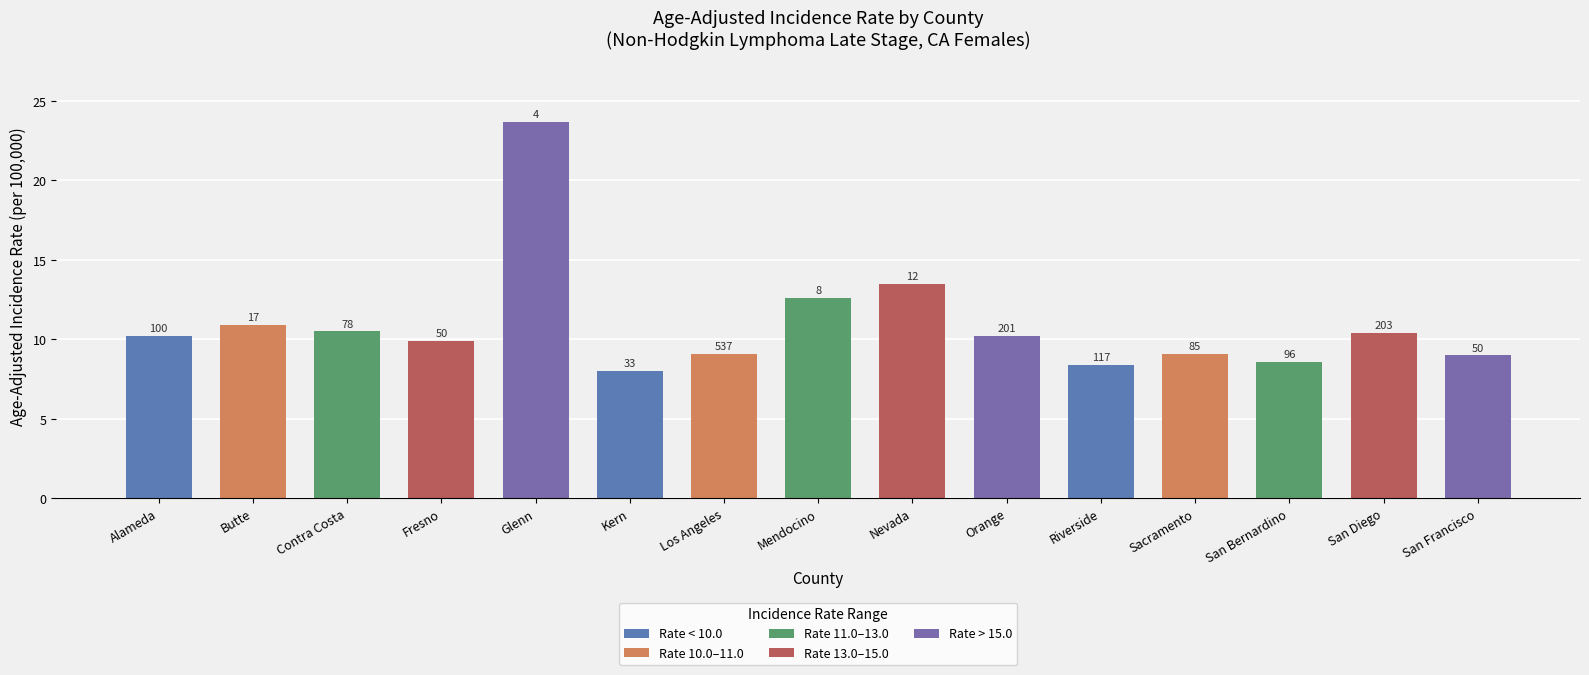

What is the label of the 1st bar from the left?

Alameda